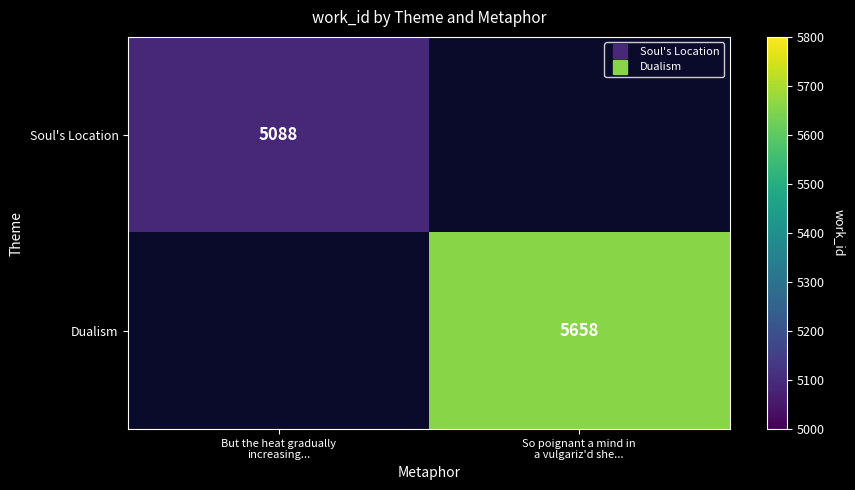

List the labels in order of Soul's Location value, smallest first.

But the heat gradually increasing..., So poignant a mind in a vulgariz'd she...